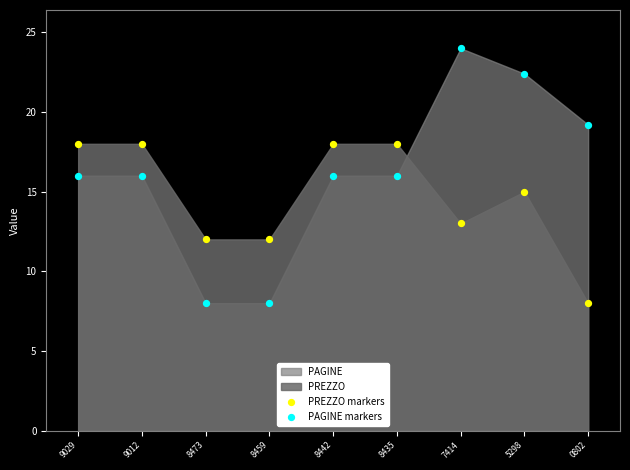

Which series has the widest spread of Y values?

PAGINE markers